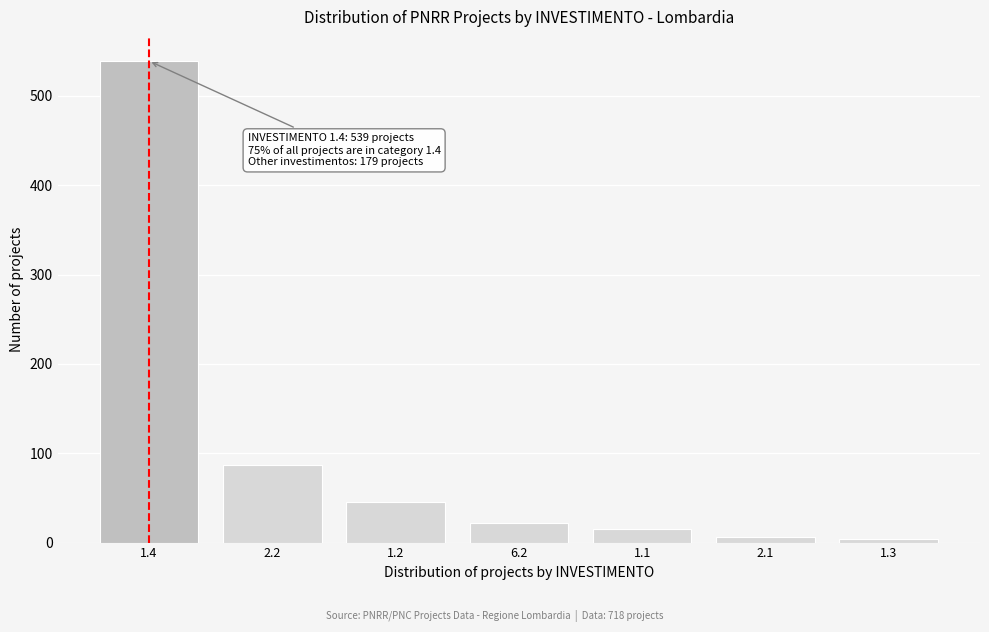

What is the greatest value displayed?

539